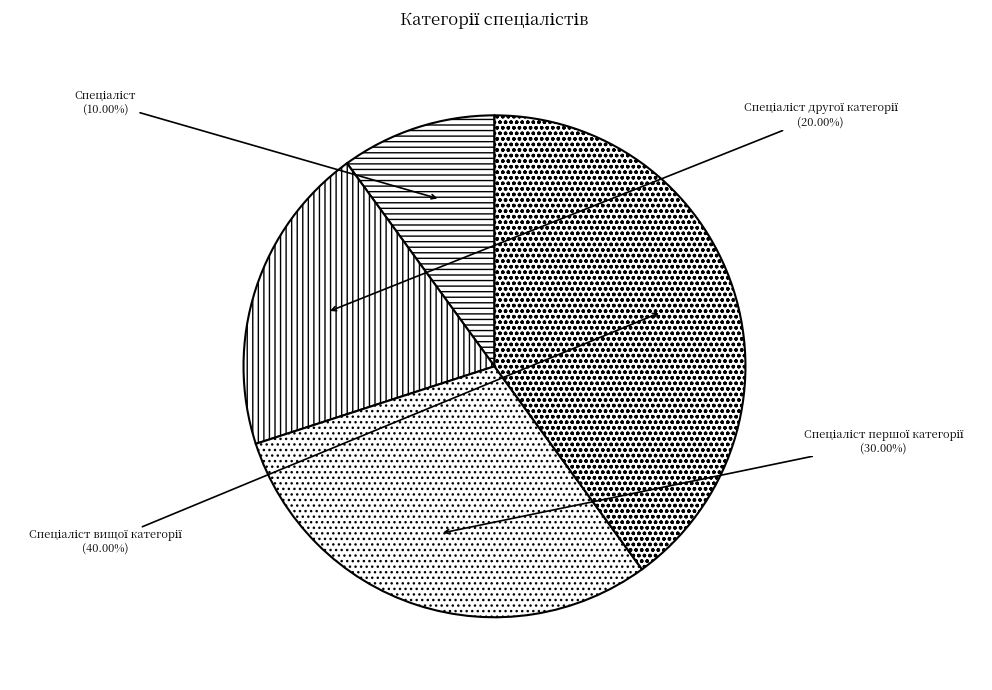

Is there a majority slice in this chart?

No